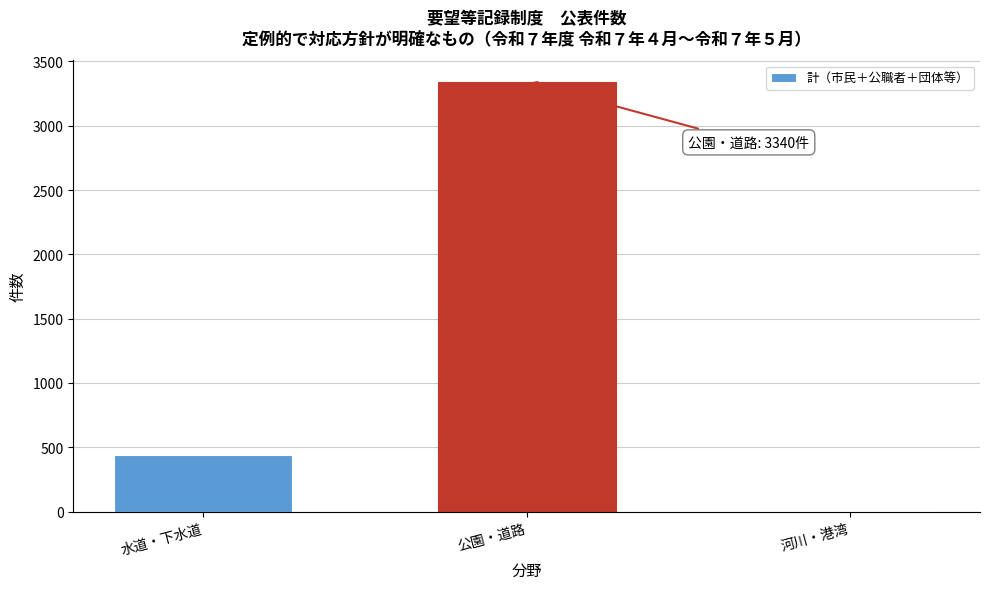

Reading left to right, list all the values displayed in this chart.

水道・下水道=444	公園・道路=3340	河川・港湾=7